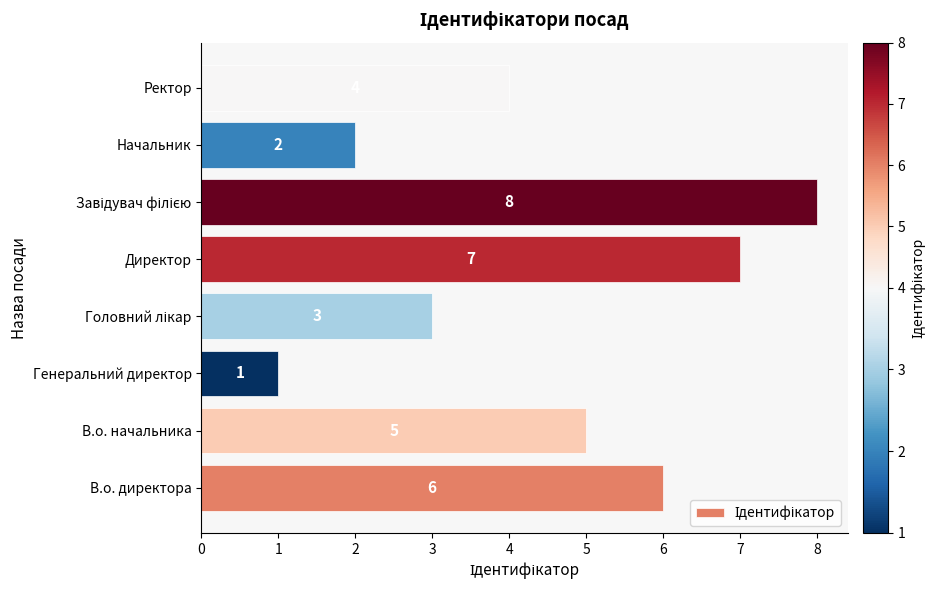

Which has a higher value, Генеральний директор or Начальник?

Начальник